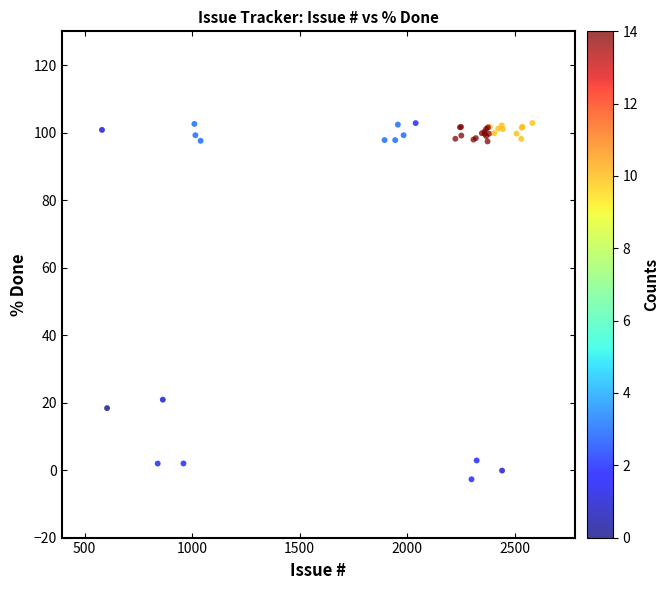

What Y value in the scatter plot is closest to 50?

20.9